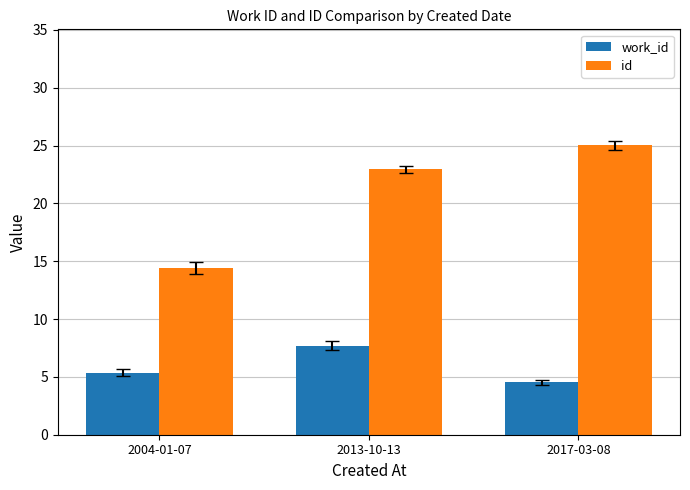

What are all the series names shown in the legend?

work_id, id